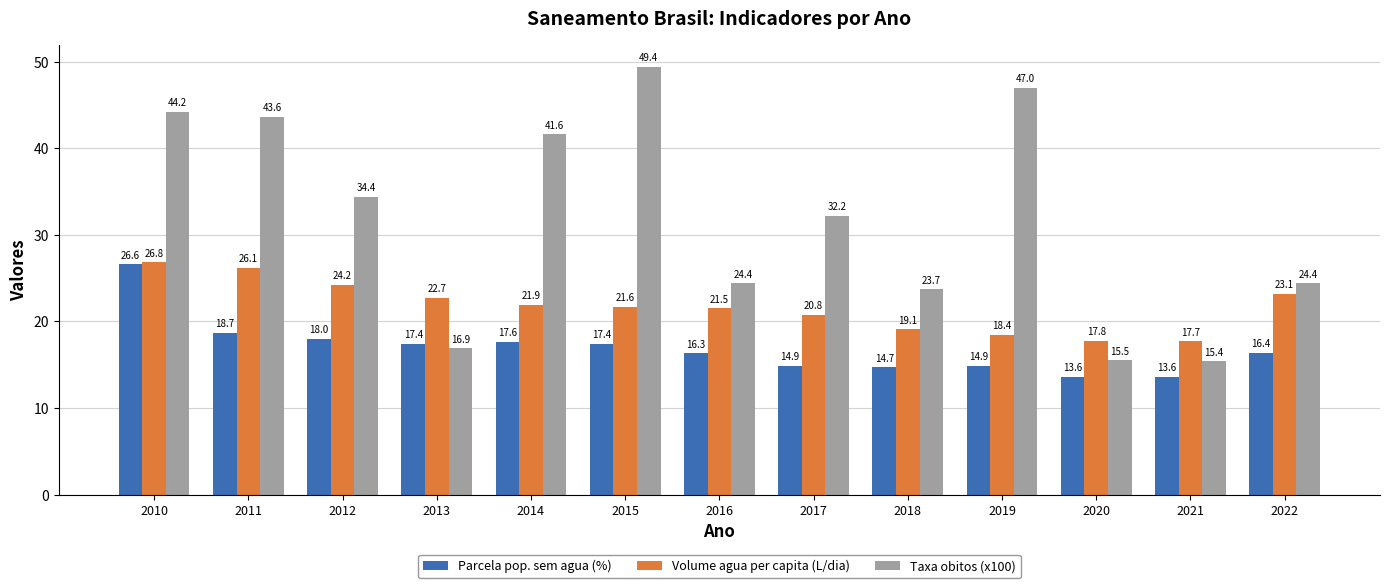

Rank the series by their maximum value, from highest to lowest.

Taxa obitos (x100), Volume agua per capita (L/dia), Parcela pop. sem agua (%)